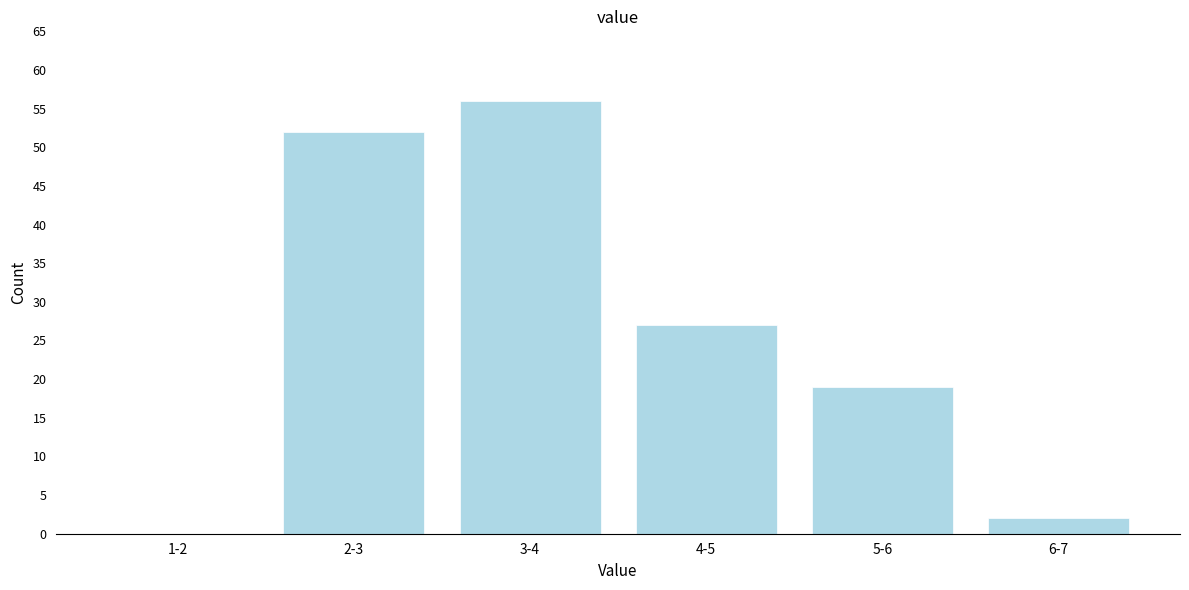

What is the sum of all values?

156